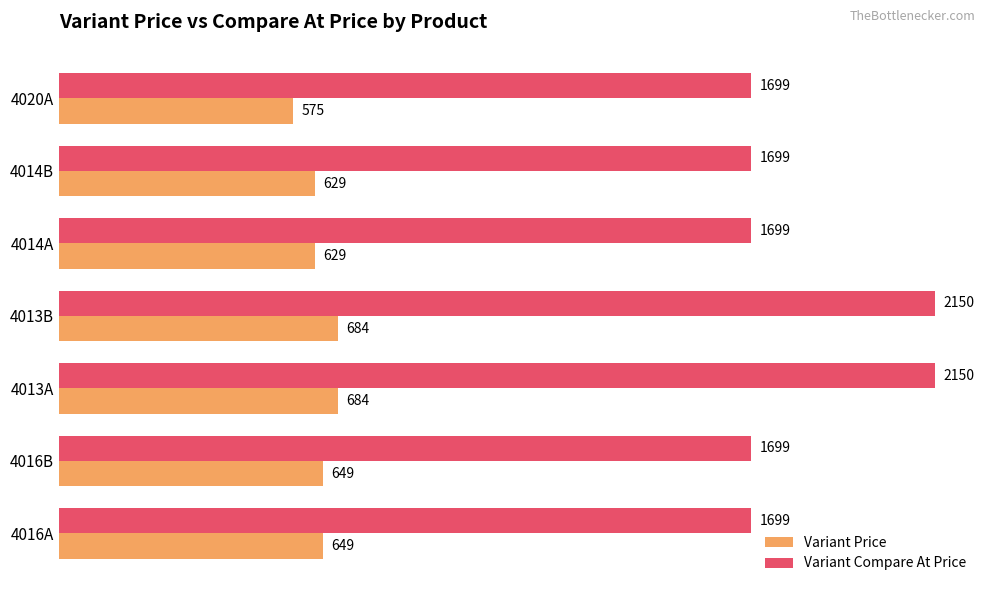

What is the lowest value of the Variant Price series?

575